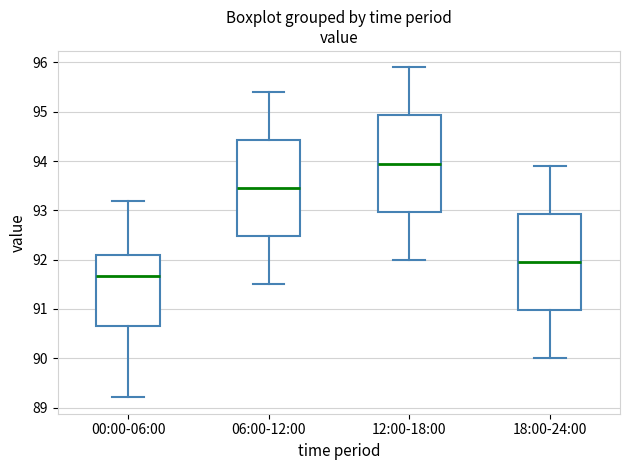

Reading left to right, read every box against the y-axis: the position of its median line, the range the box covers, and the ends of its whiskers. The values are not printed on the chart, so give them approximately, as read against the axis.

00:00-06:00: median 91.7, box 90.7 to 92.1, whiskers 89.2 to 93.2
06:00-12:00: median 93.5, box 92.5 to 94.4, whiskers 91.5 to 95.4
12:00-18:00: median 94.0, box 93.0 to 94.9, whiskers 92.0 to 95.9
18:00-24:00: median 92.0, box 91.0 to 92.9, whiskers 90.0 to 93.9